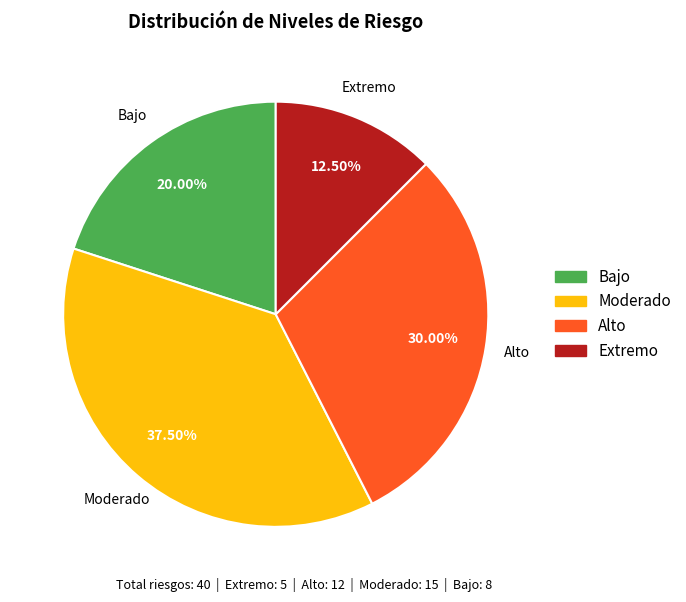

Does Bajo represent more than half of the total?

No